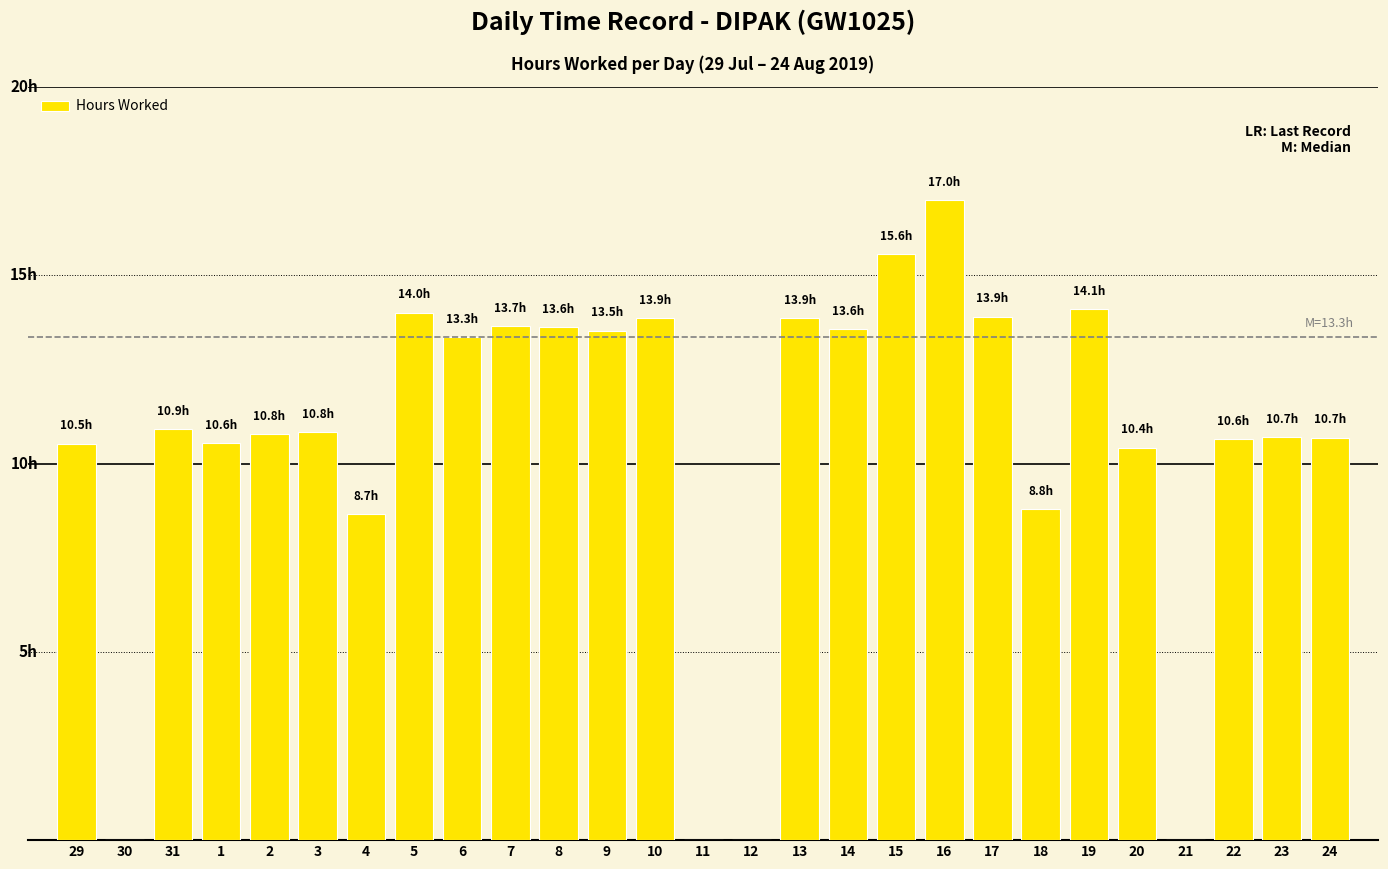

What position from the left is 15?

18